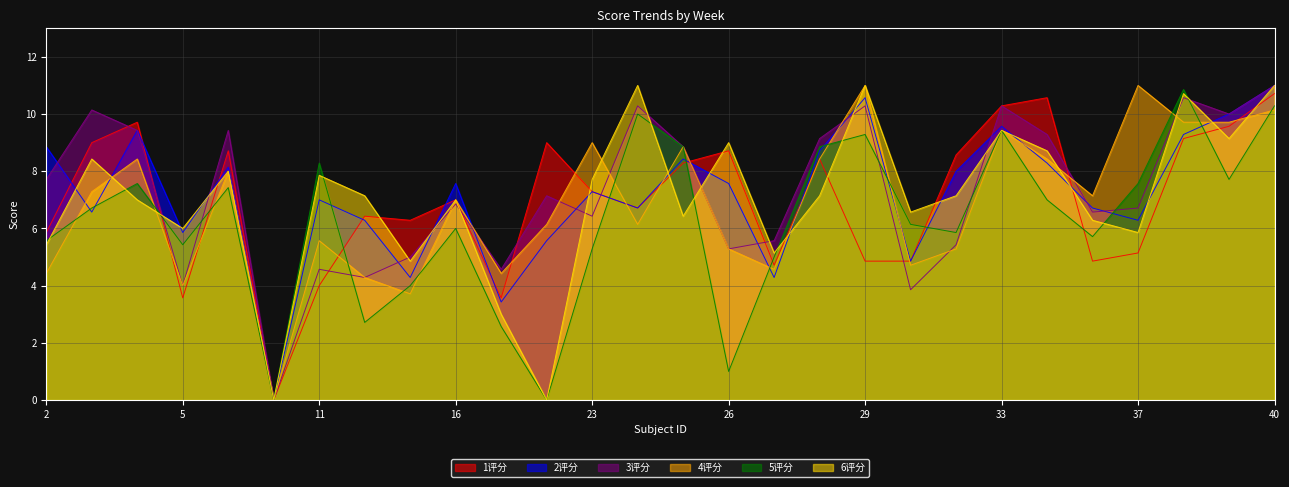

Which series has the widest spread of values?

2评分